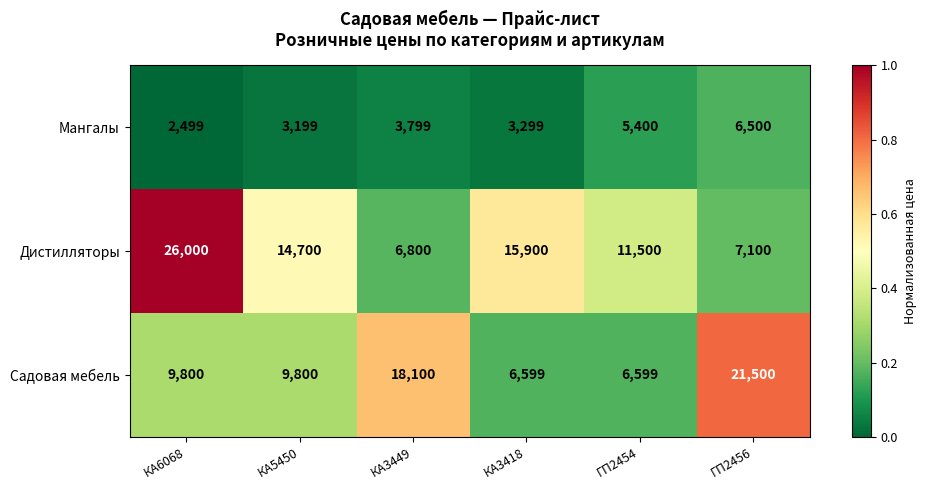

What is the difference between the maximum and minimum values in the Дистилляторы series?

19200